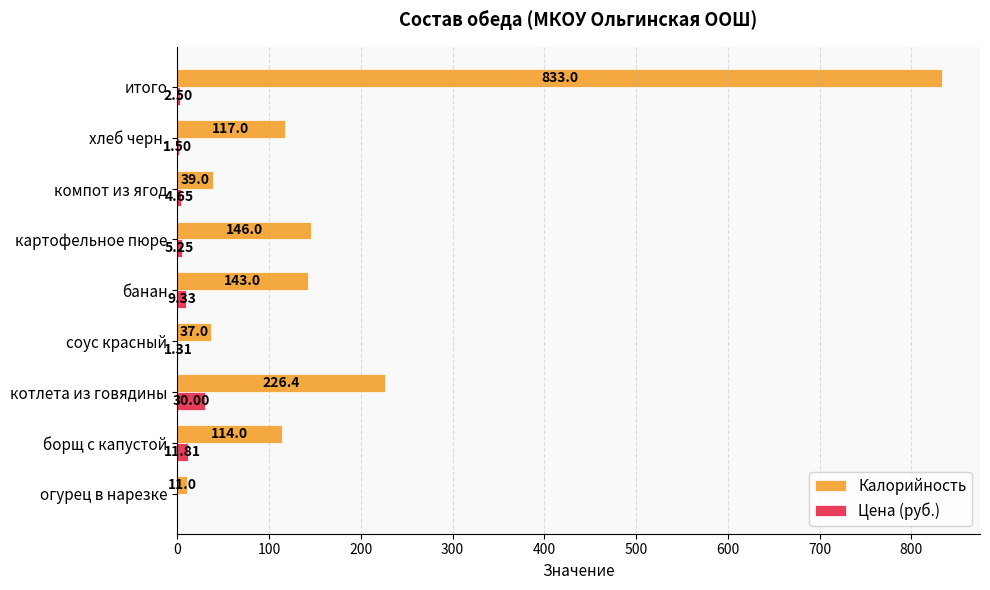

What is the highest value of the Калорийность series?

833.0